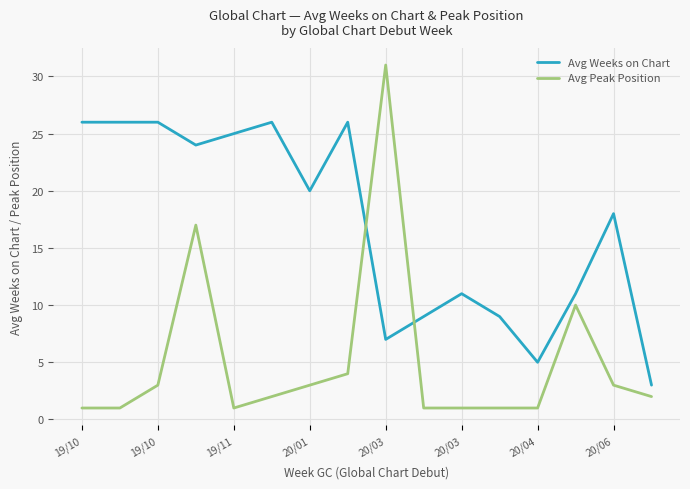

Does the chart have visible grid lines?

Yes